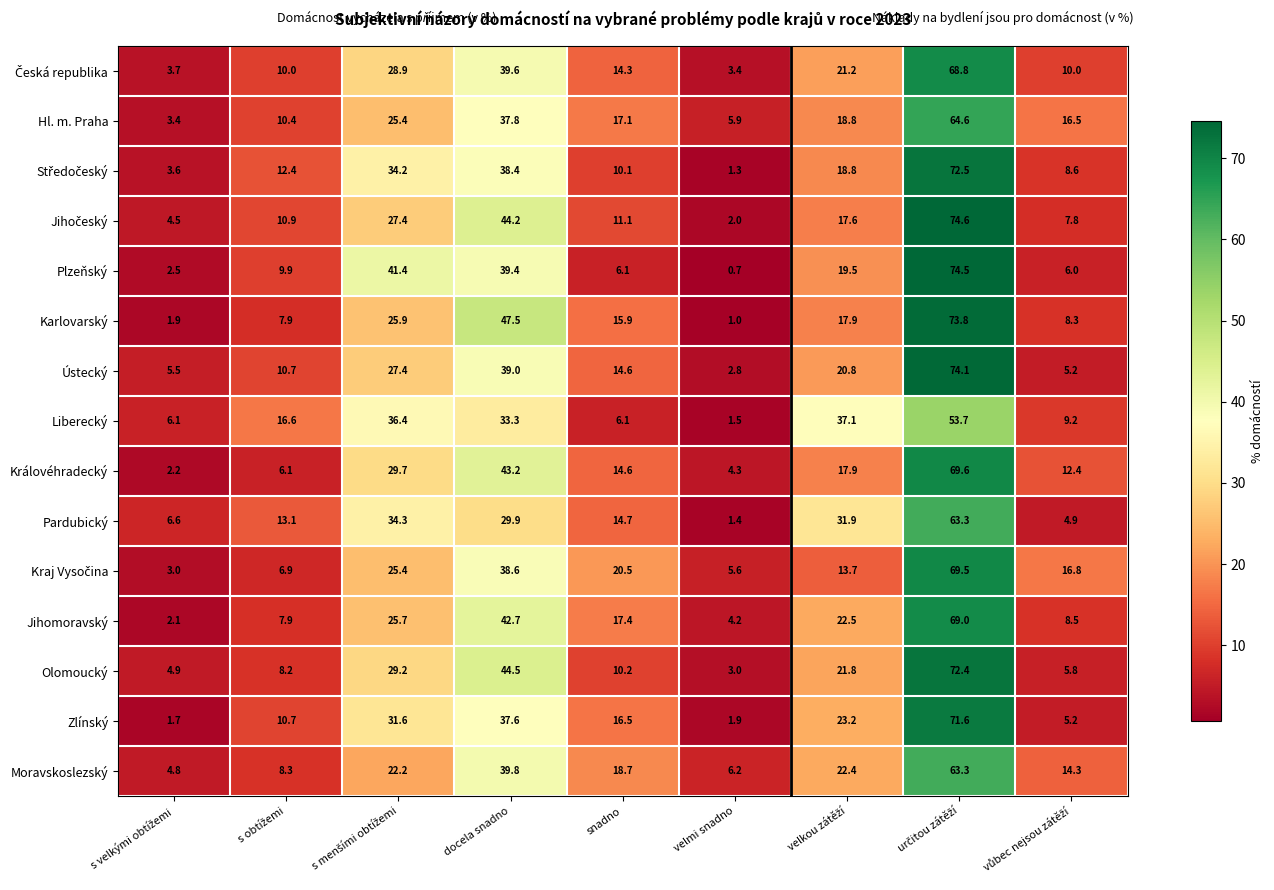

What is the minimum value shown in the chart?

0.7